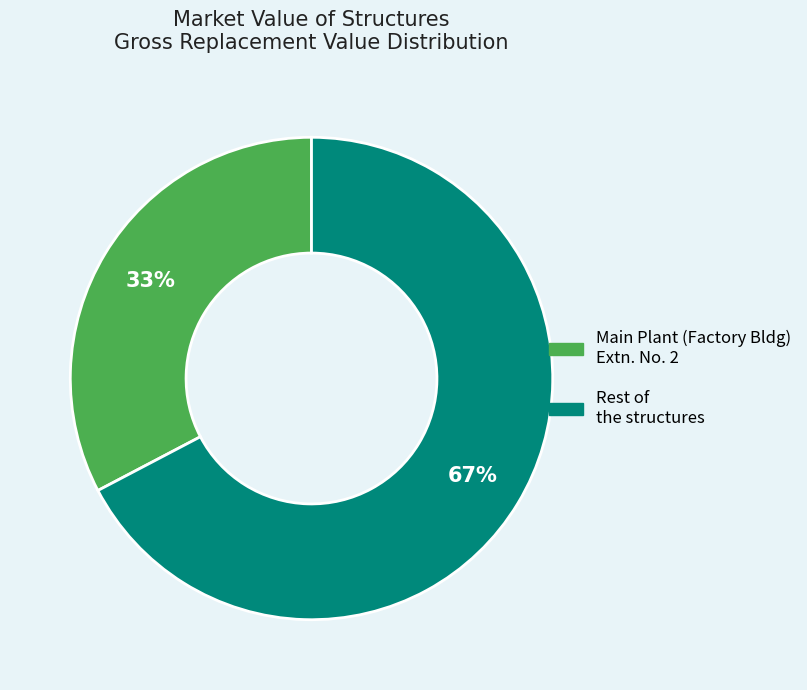

To the nearest percent, what is the average slice percentage?

50%